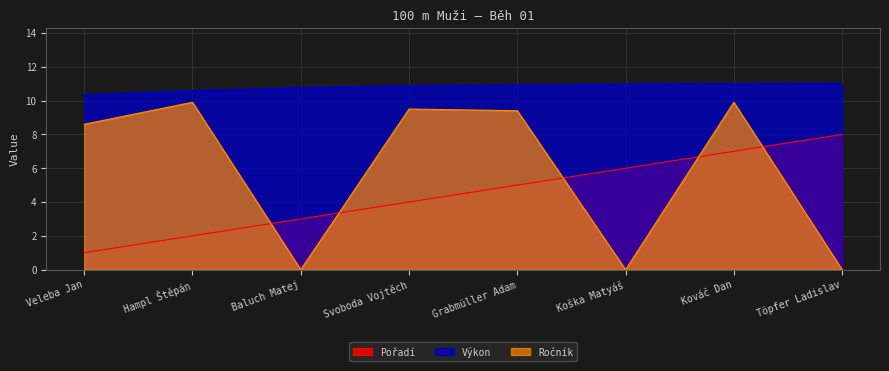

What are all the series names shown in the legend?

Pořadí, Výkon, Ročník